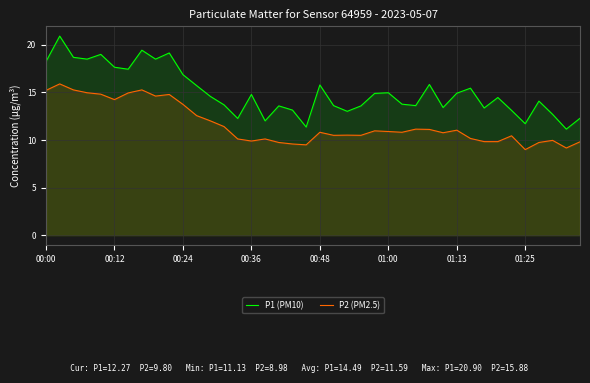

At 36, list the series in order from largest to smallest.

P1 (PM10), P2 (PM2.5)